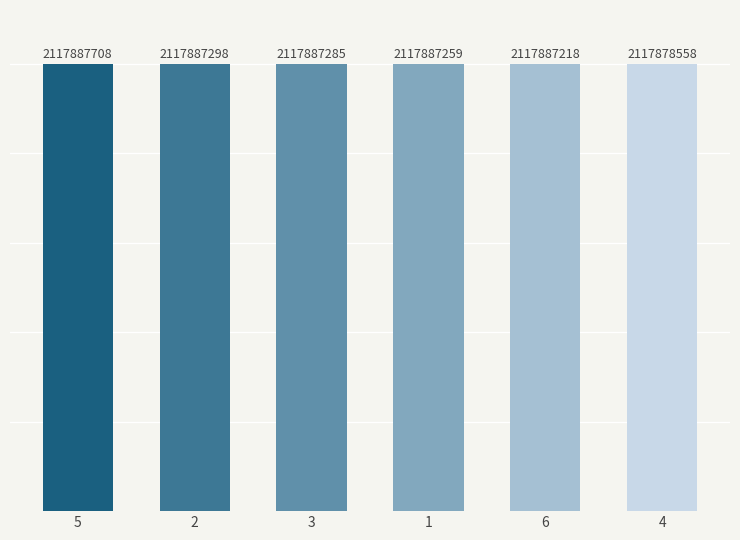

List the labels in order of value, smallest first.

4, 6, 1, 3, 2, 5